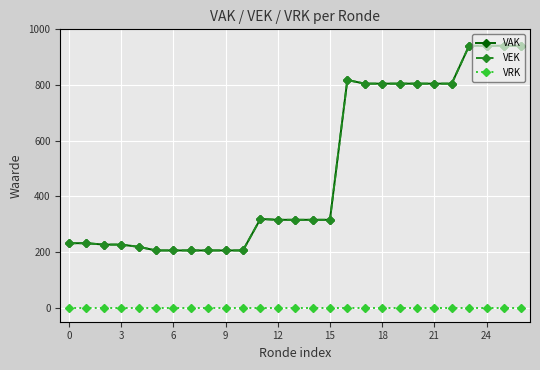

Does the chart display data point markers on the line(s)?

Yes